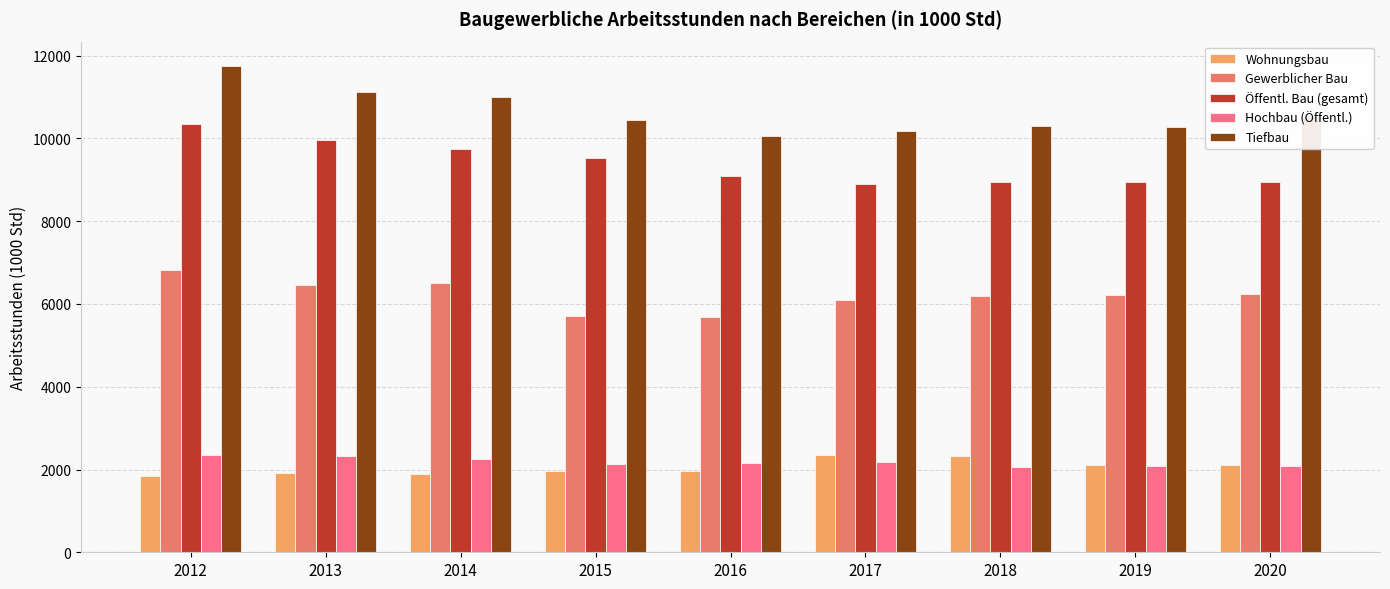

Which series has the largest range (max minus min)?

Tiefbau